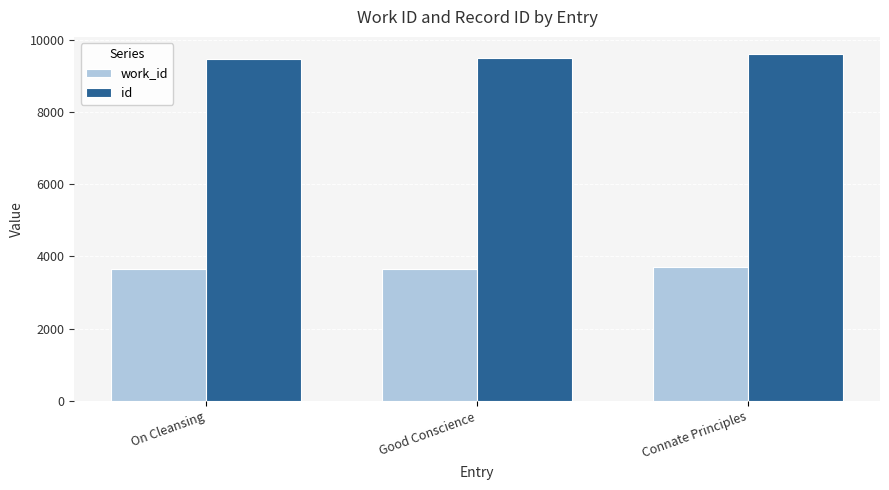

Count the id values in the range 9467 to 9599.

3